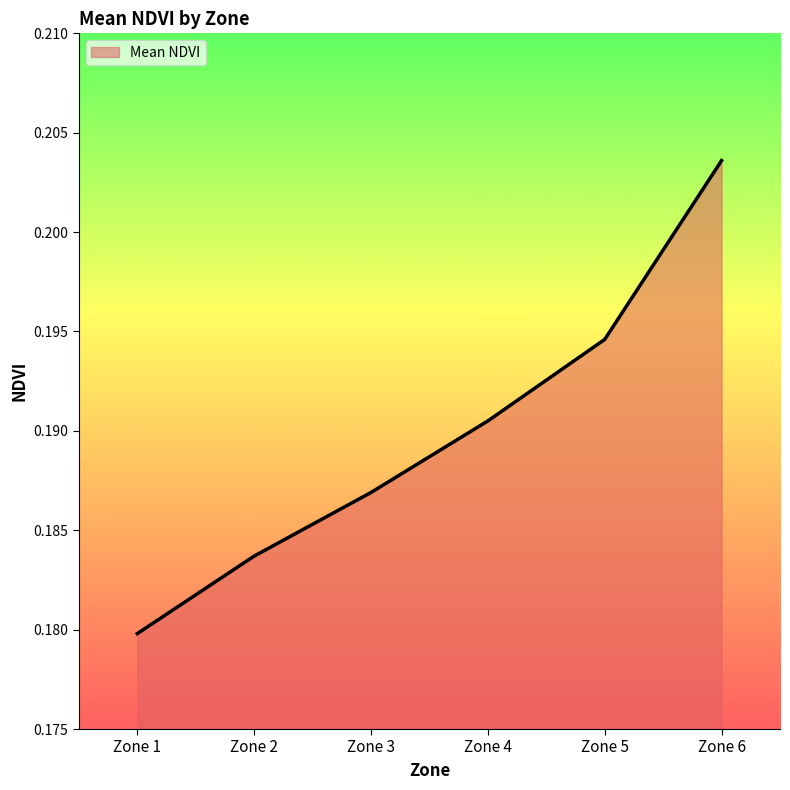

Count the values in the range 0 to 1.

6